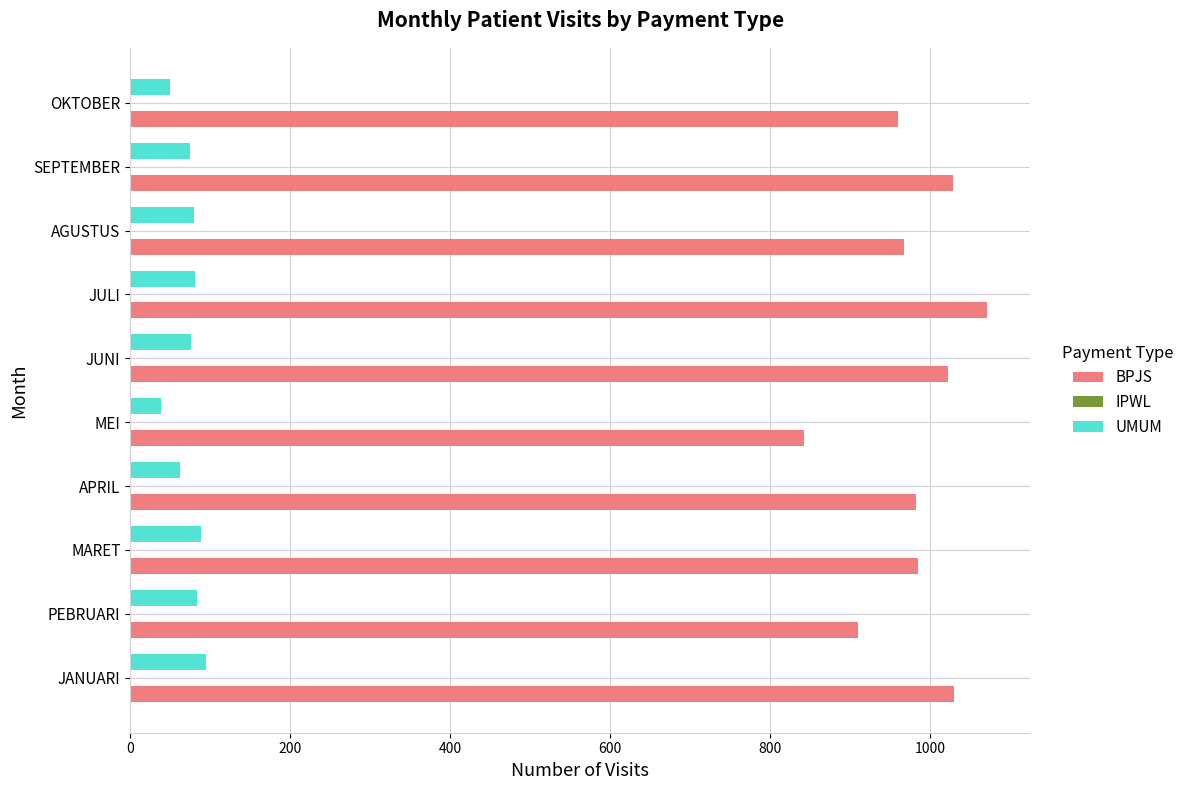

How many series are shown in this chart?

2